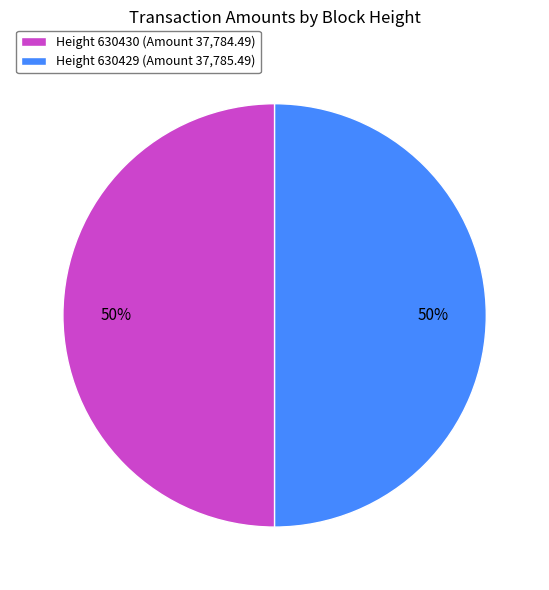

True or false: Height 630429 (Amount 37,785.49) accounts for 50% of the total.

True